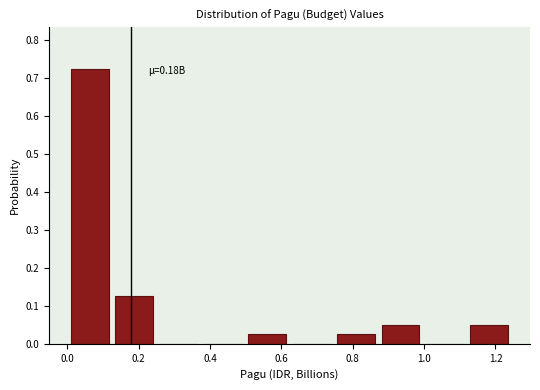

Which range on the x-axis has the tallest bar?

0.00 to 0.12